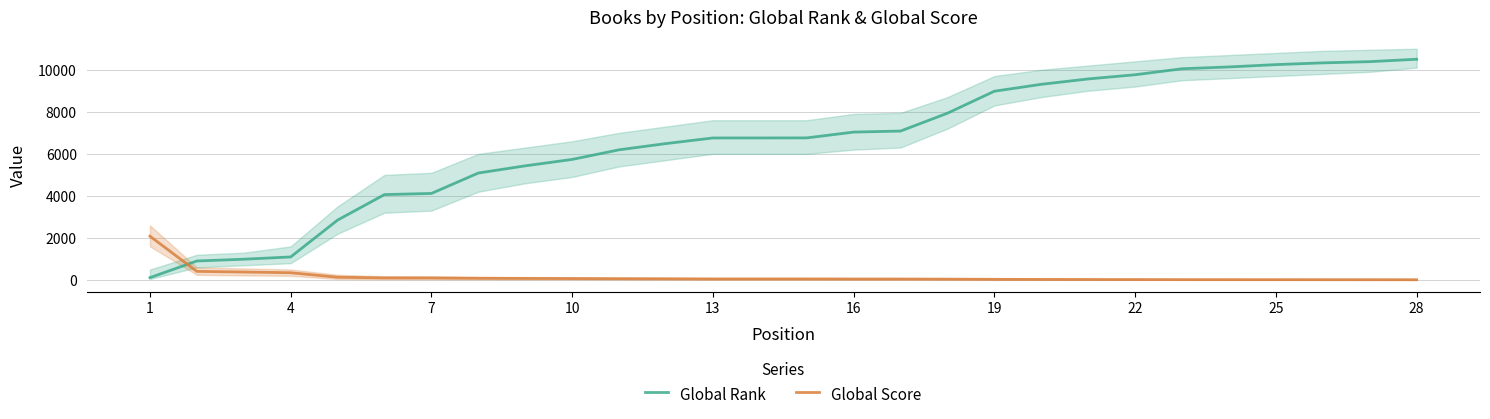

How many intersections are there between Global Score and Global Rank?

1